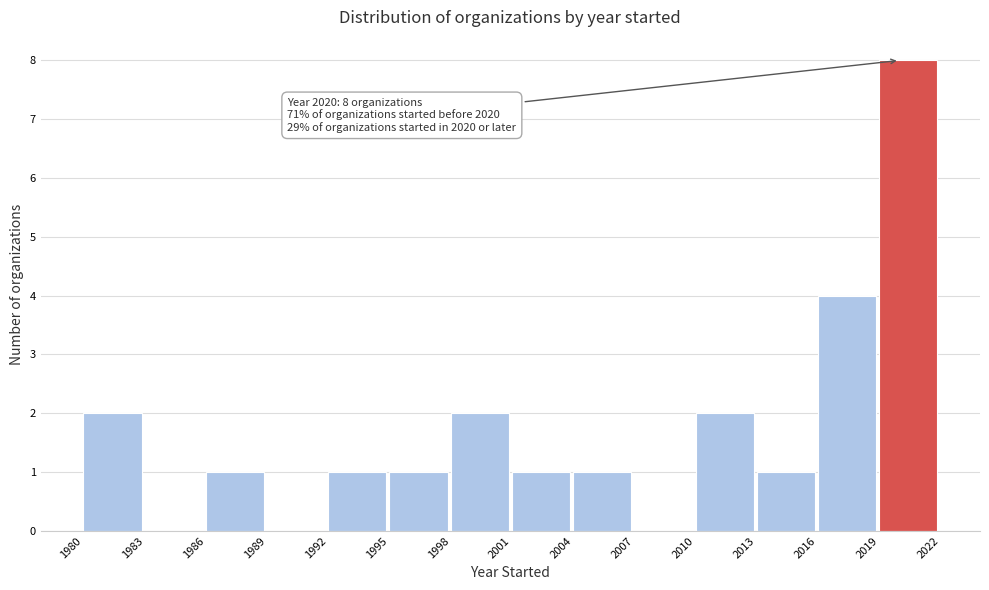

Which range on the x-axis has the tallest bar?

2019 to 2022